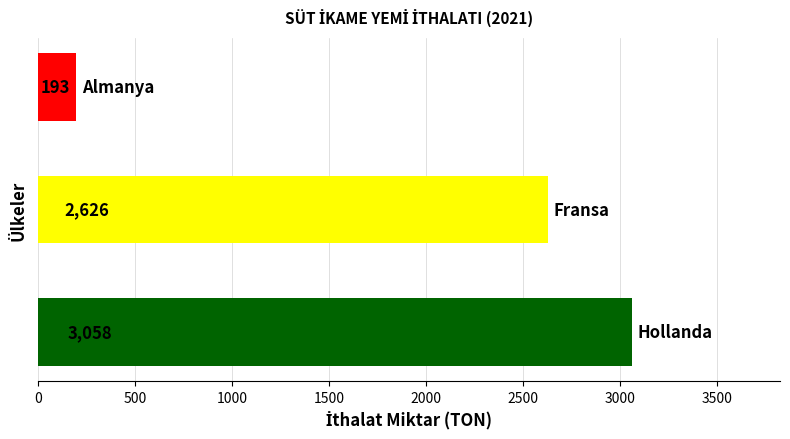

What is the sum of all values?

5877